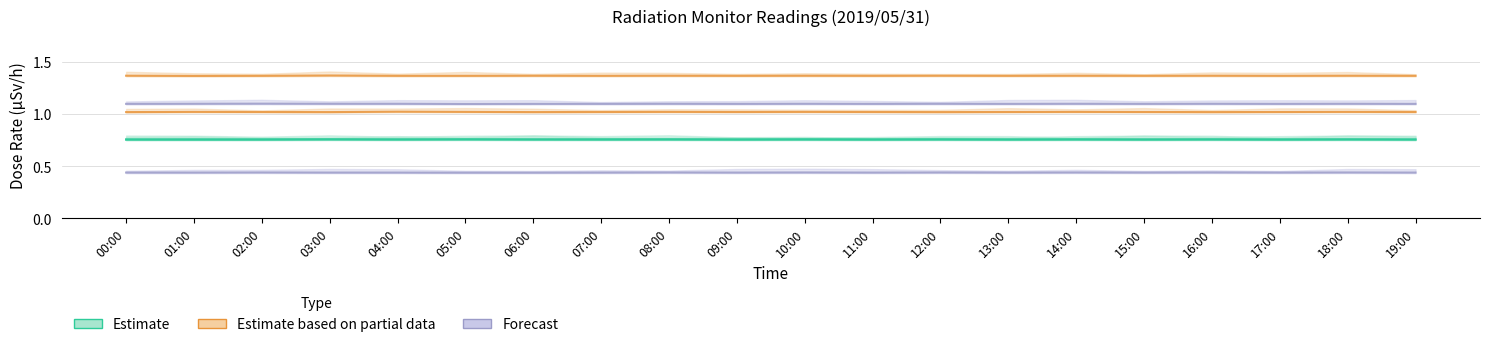

Which label corresponds to the smallest value in the chart?

05:00